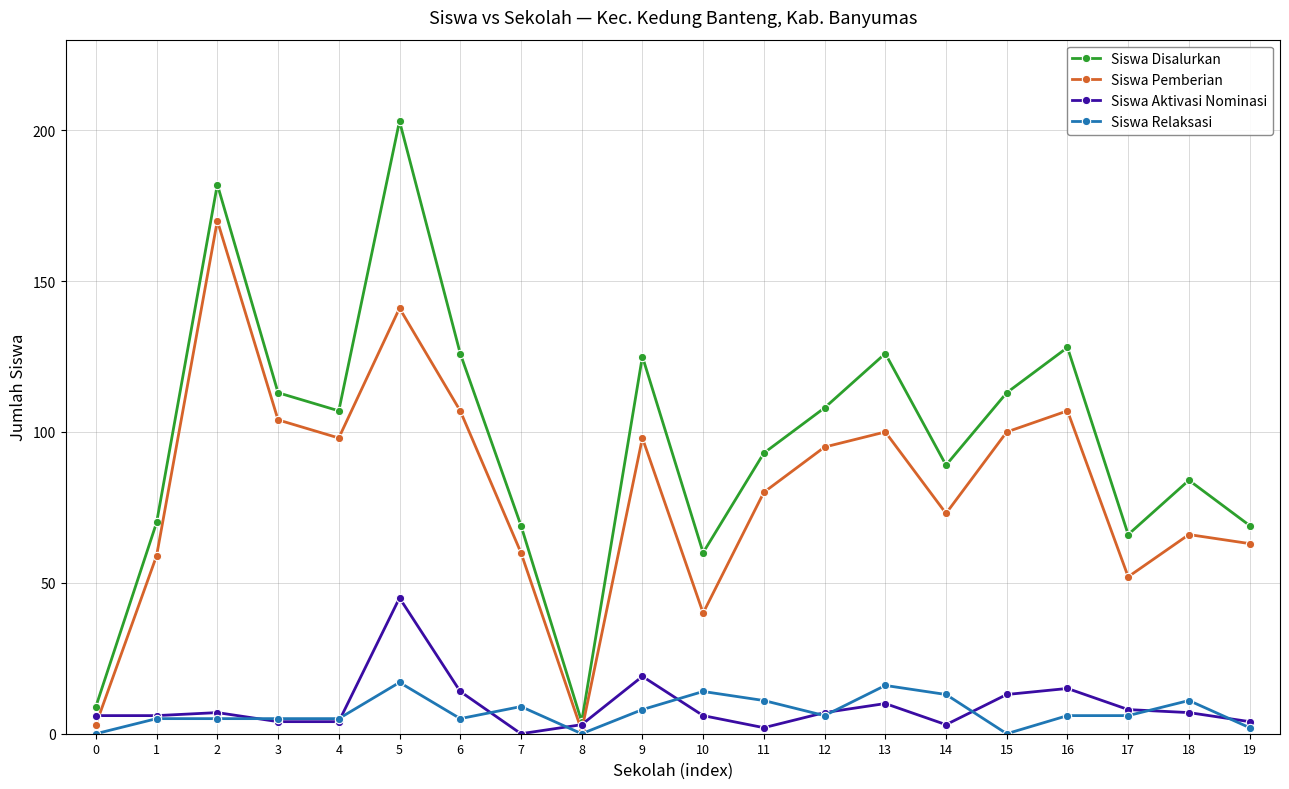

How many categories are shown in the chart?

20